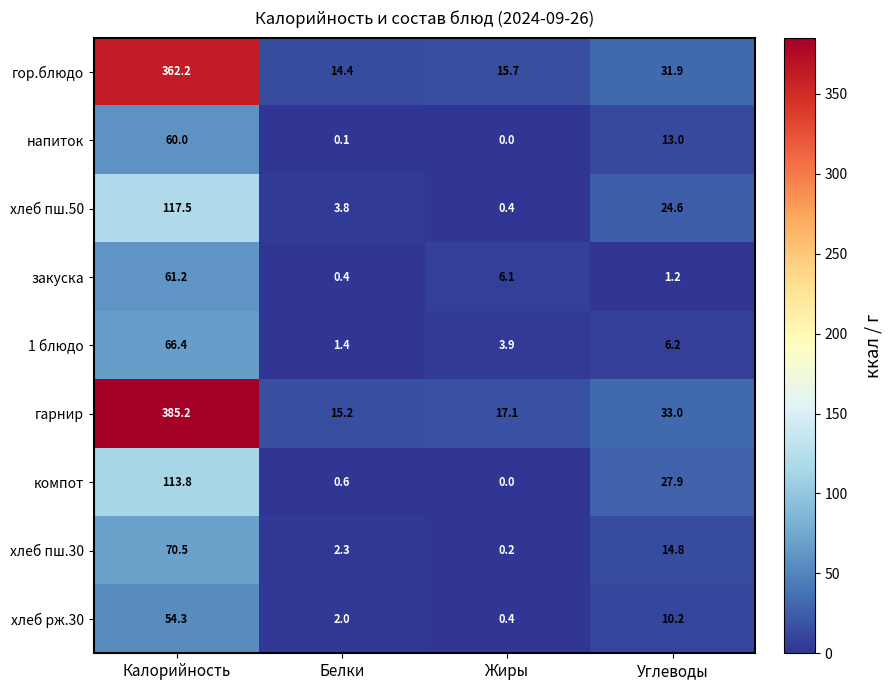

The value of компот at Жиры is -51.7. True or false?

False